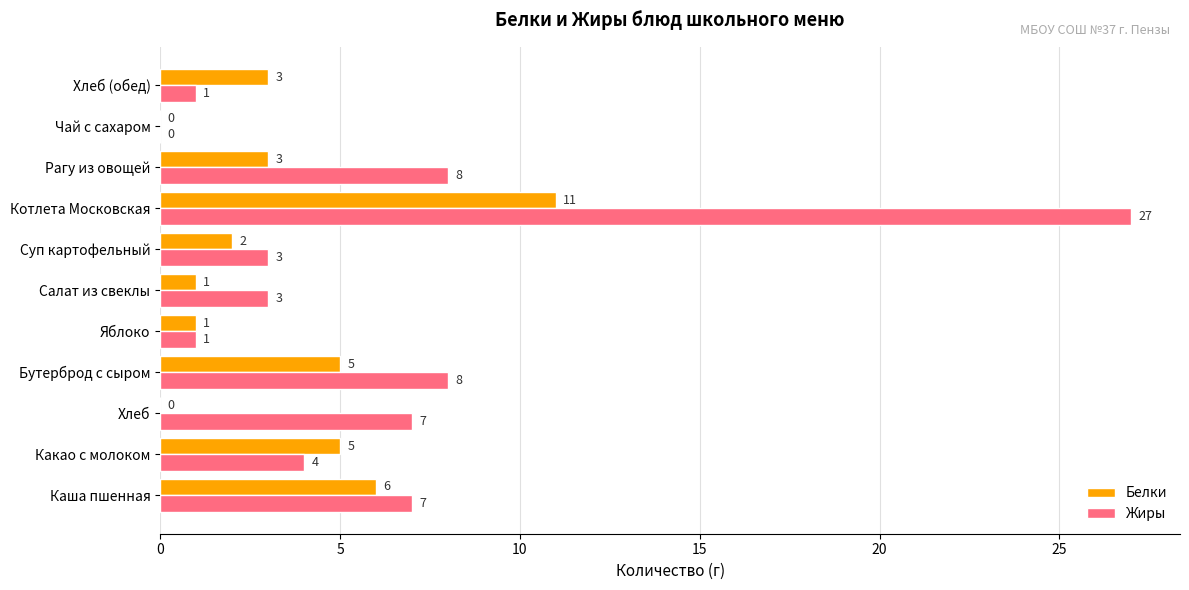

The Белки series shows 4 at Хлеб (обед). True or false?

False